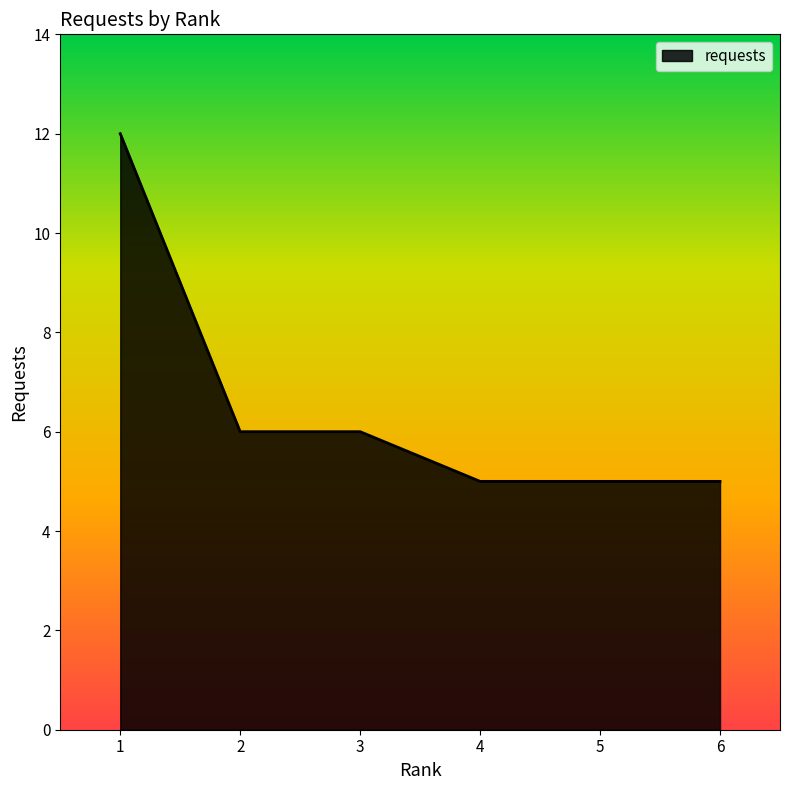

What is the difference between the maximum and minimum values?

7